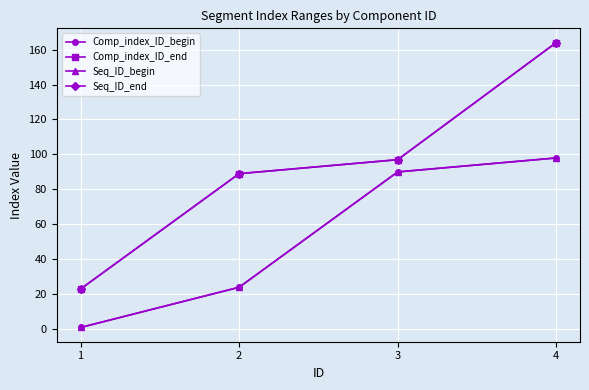

True or false: Comp_index_ID_end and Seq_ID_begin cross at least once.

False